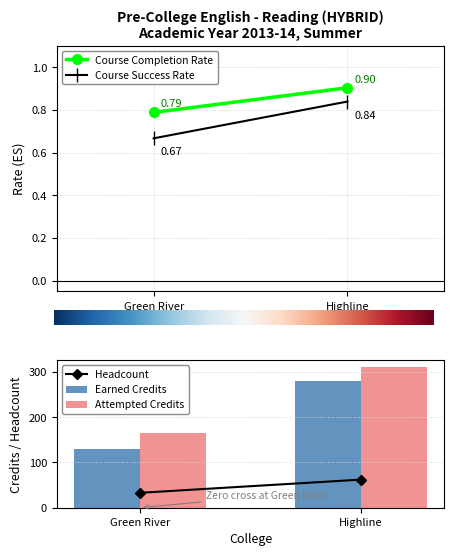

What is the total value across all series at Highline?

590